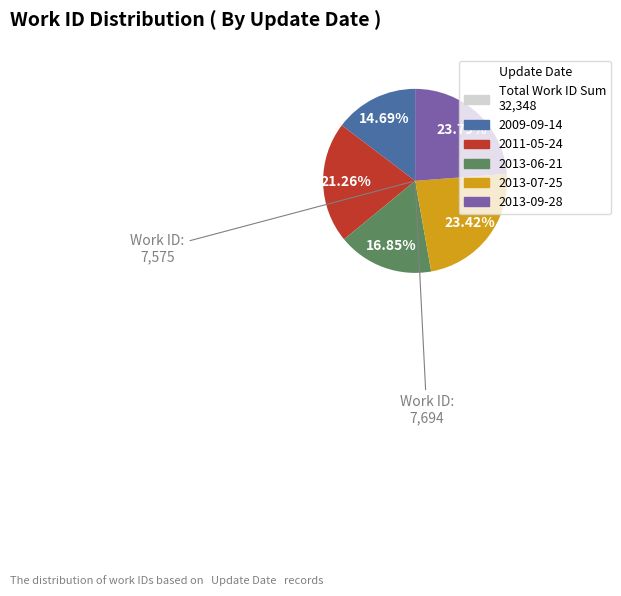

Does any single category account for the majority?

No